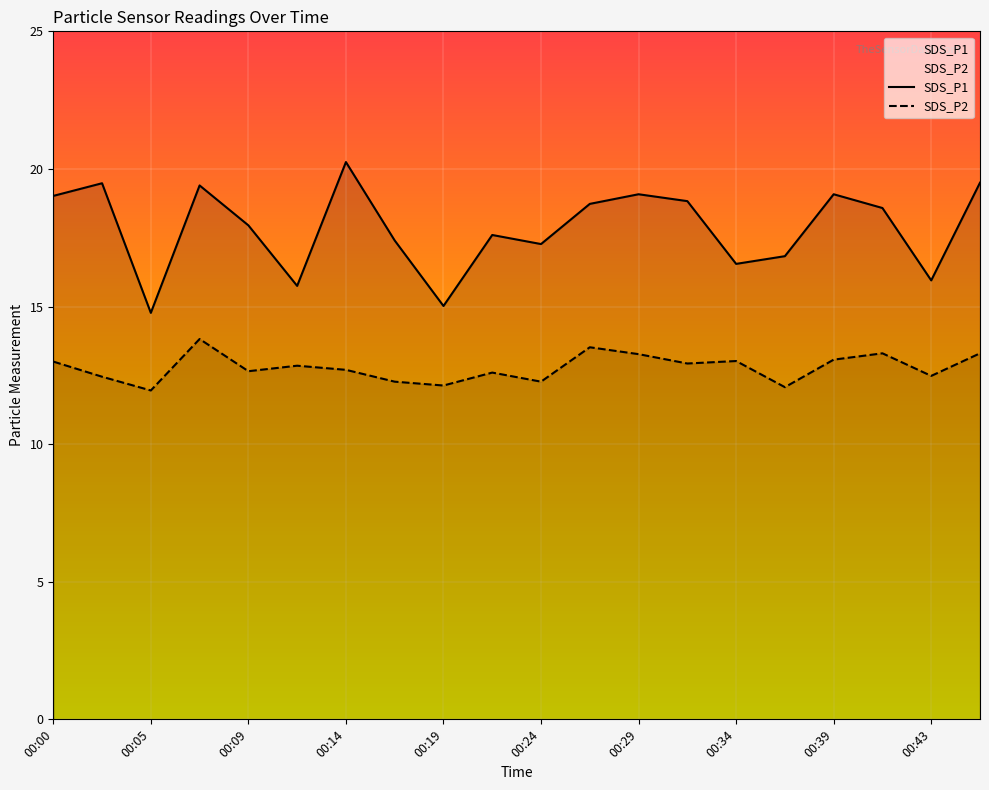

At which category does the chart reach its peak across all series?

00:14